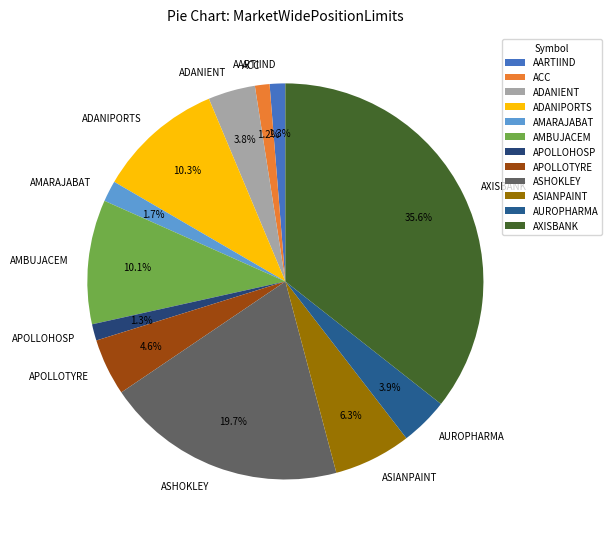

To the nearest percent, what portion does ACC represent?

1%